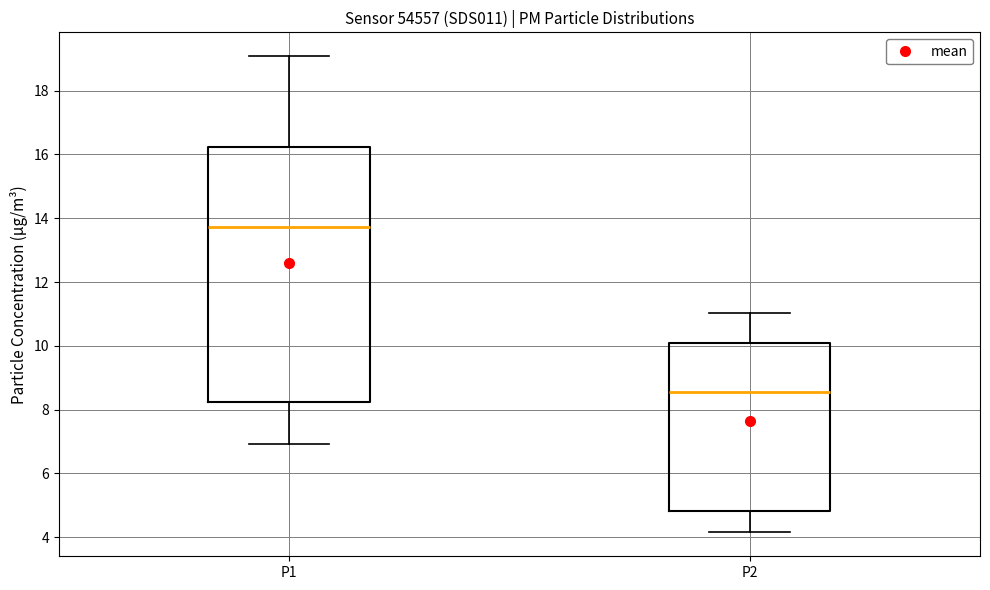

Comparing the boxes themselves (not the whiskers), which one is the tallest?

P1